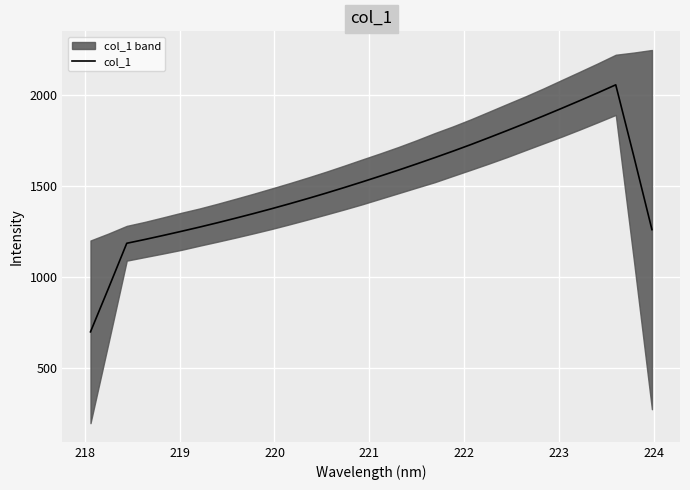

The value at 222 is 1979.1. True or false?

False